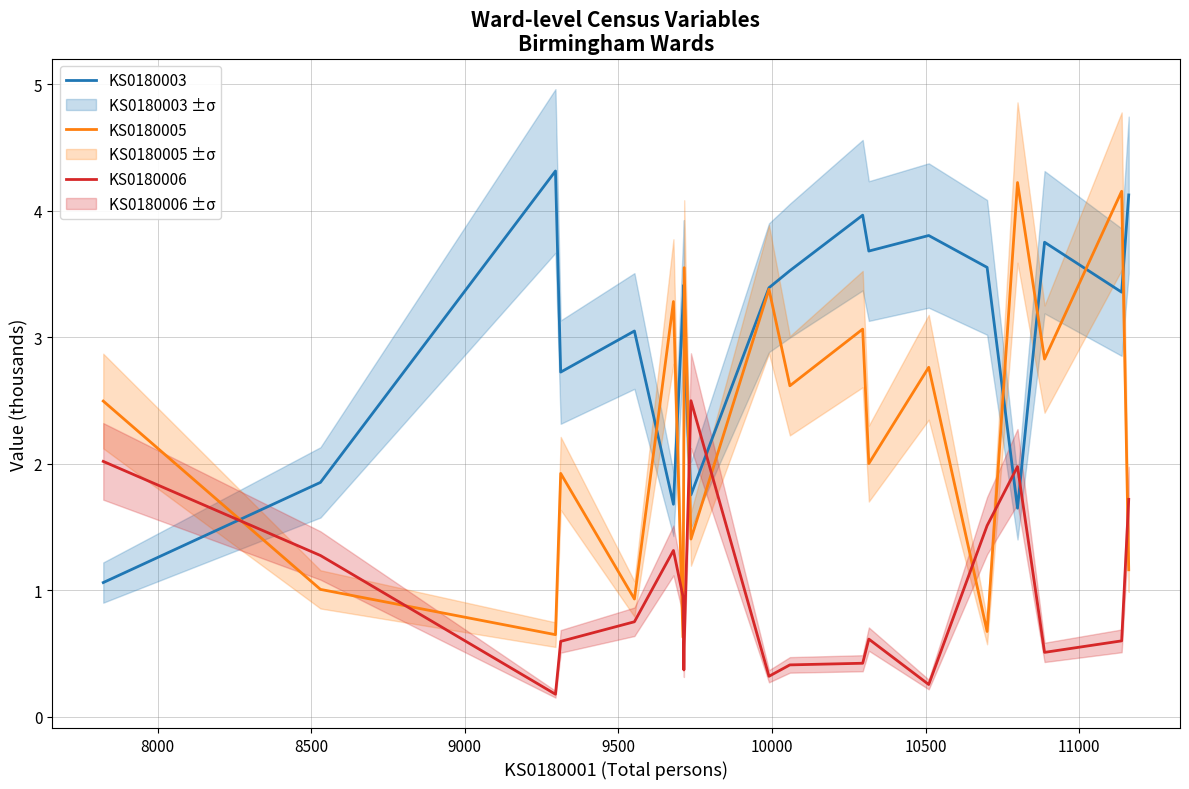

Does the chart display data point markers on the line(s)?

No